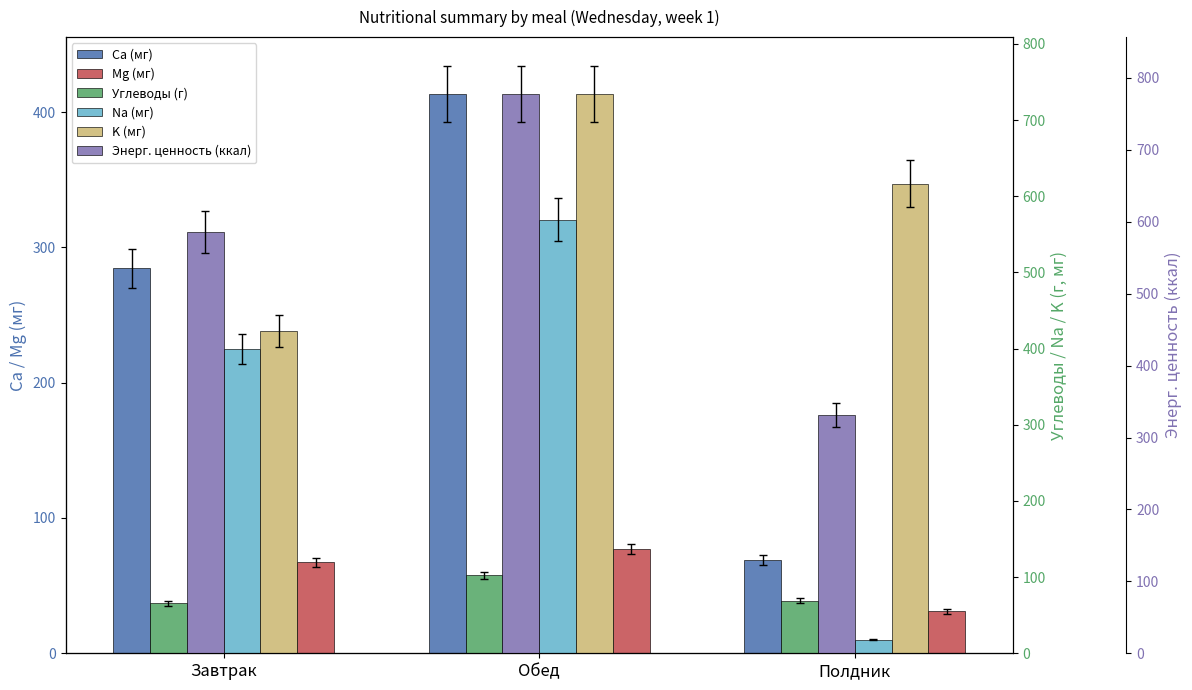

Which series has the largest total across all categories?

K (мг)